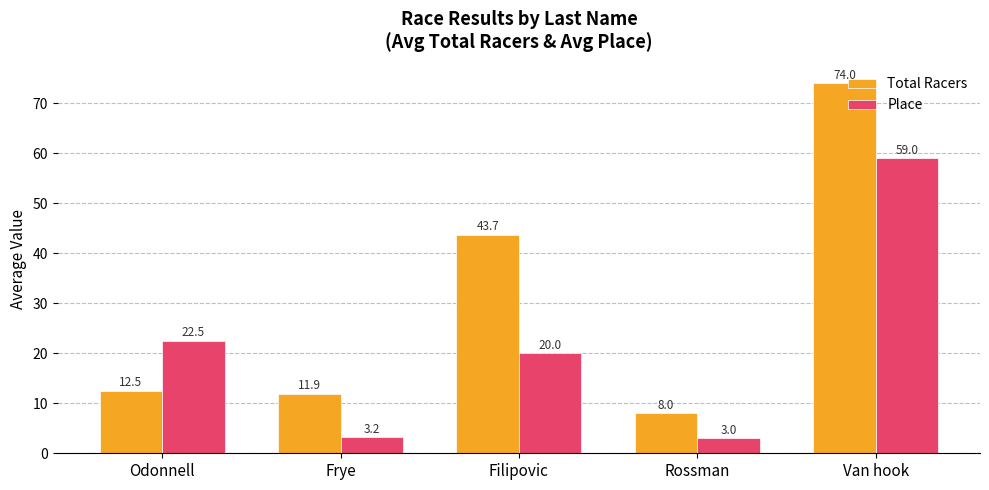

Reading left to right, what are all the values shown in this chart?

Total Racers: 12.5	11.9	43.7	8.0	74.0
Place: 22.5	3.2	20.0	3.0	59.0